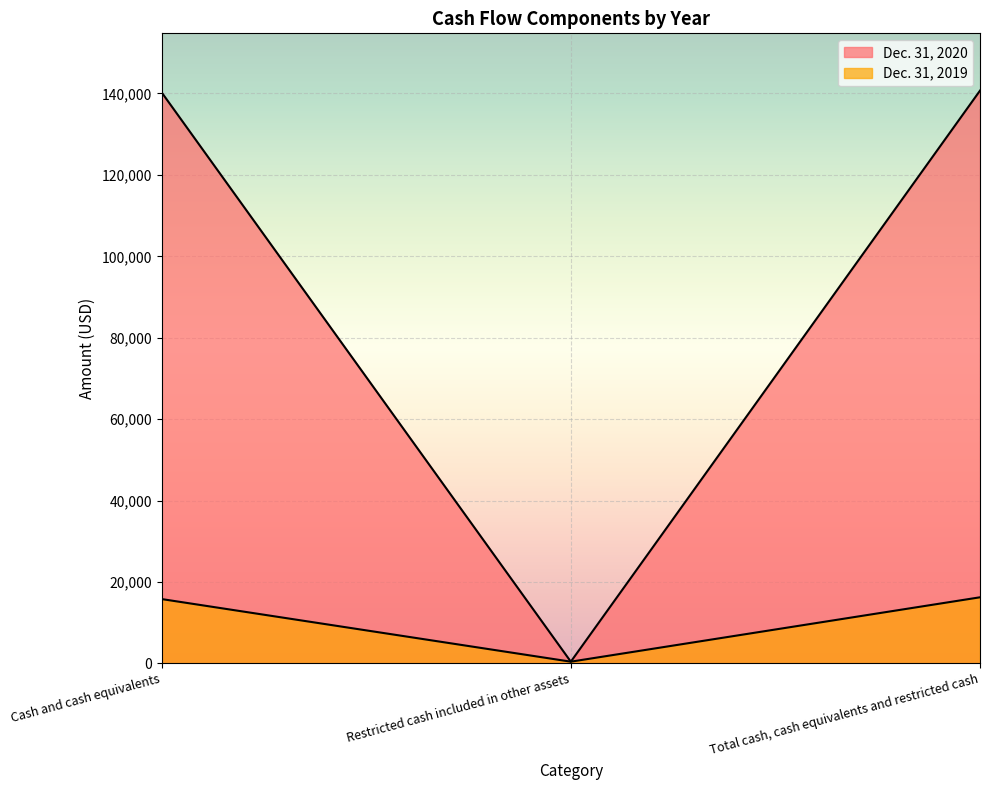

At Restricted cash included in other assets, list the series in order from largest to smallest.

Dec. 31, 2020, Dec. 31, 2019